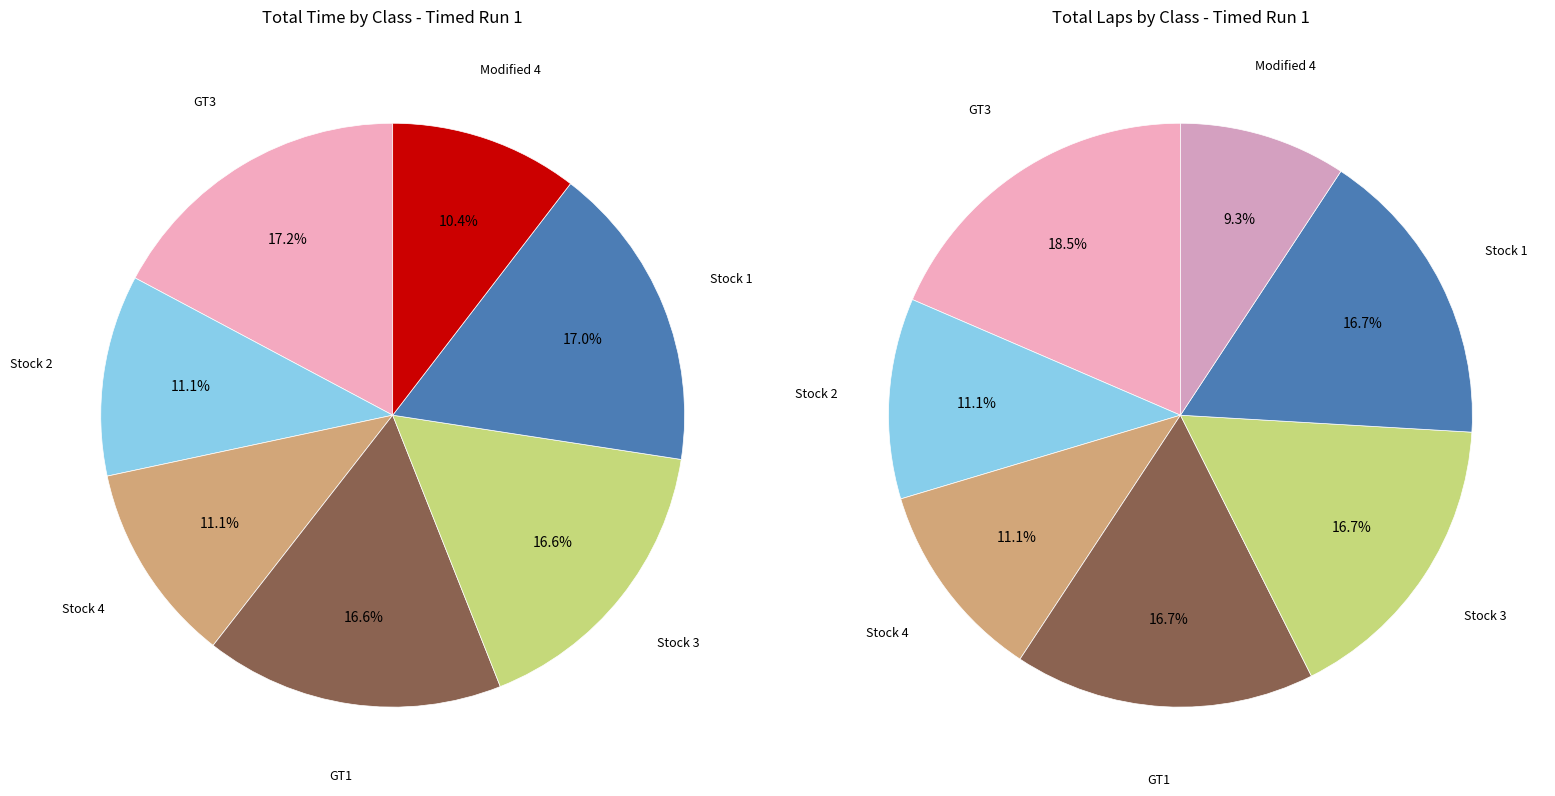

What percentage is the Stock 4 slice, to the nearest percent?

11%